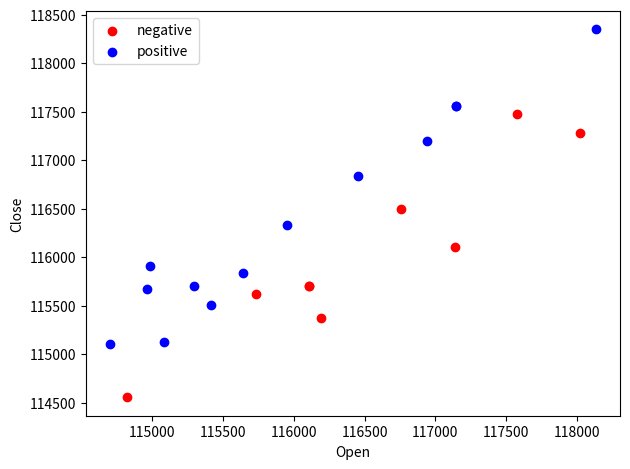

Which series contains the highest Y value?

positive